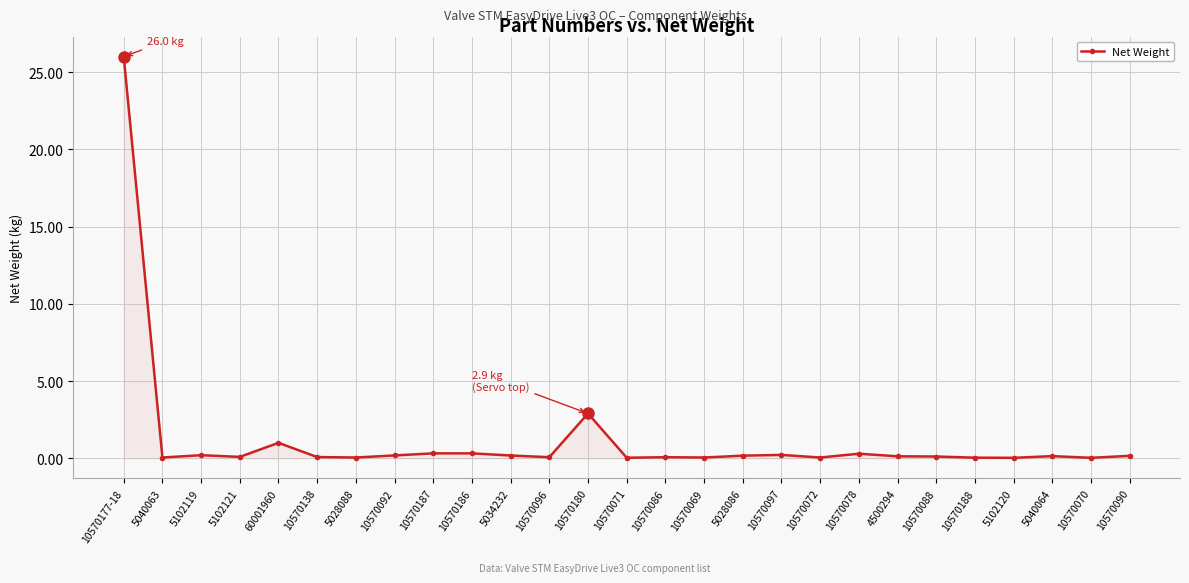

True or false: there are more than 2 points higher than both neighbors.

True